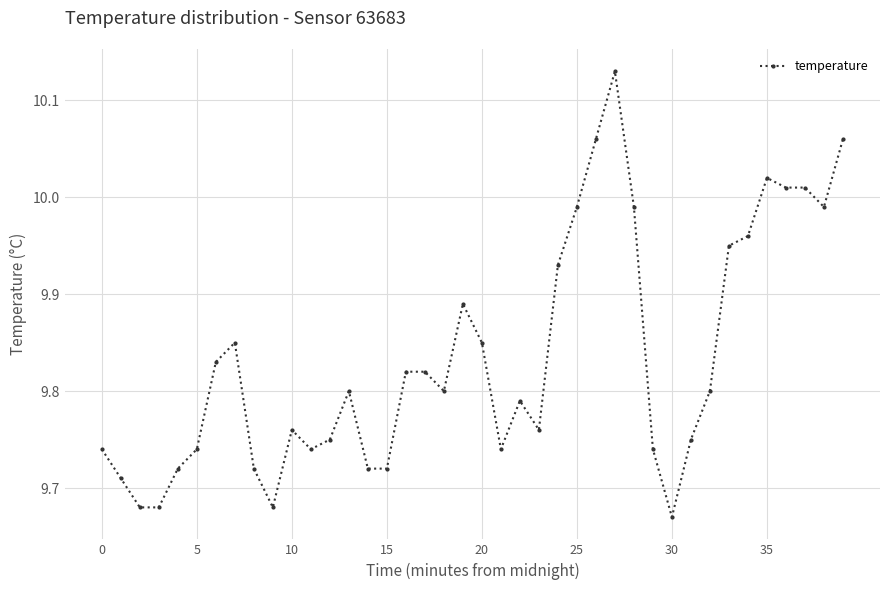

What is the sum of all values?

393.4